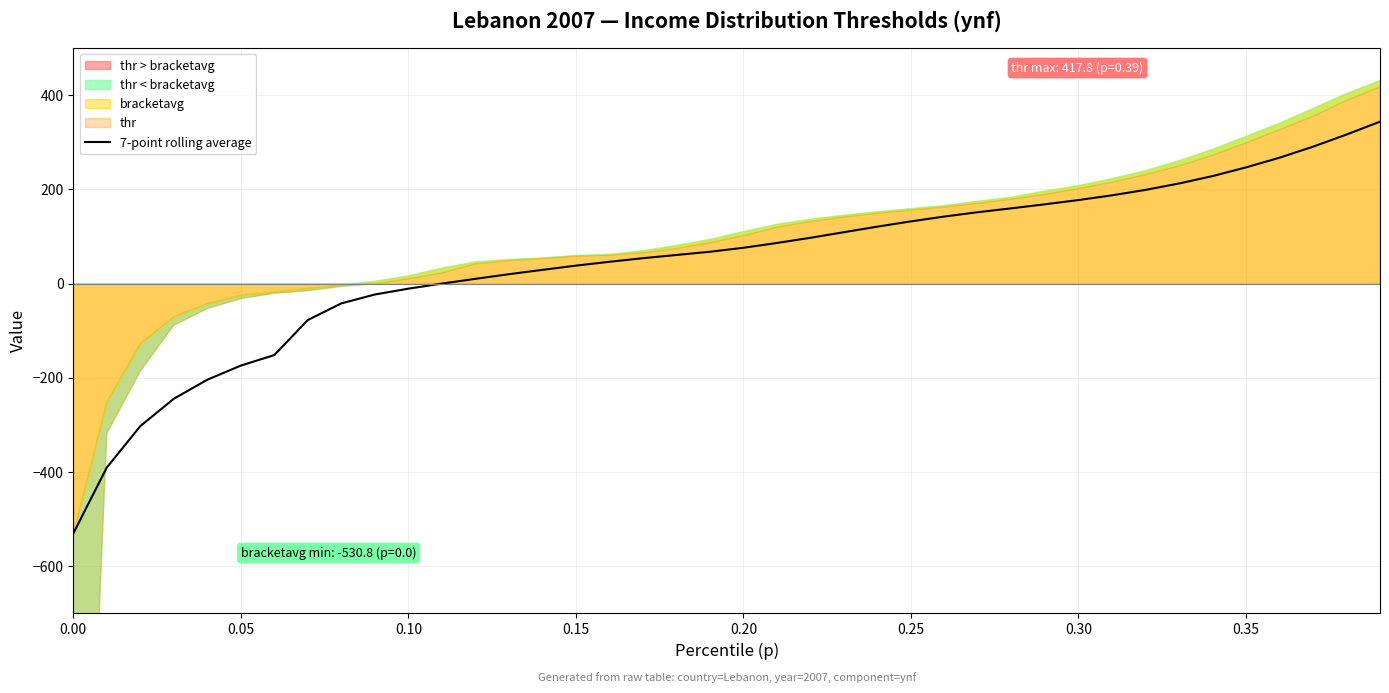

How many lines are shown in the chart?

1